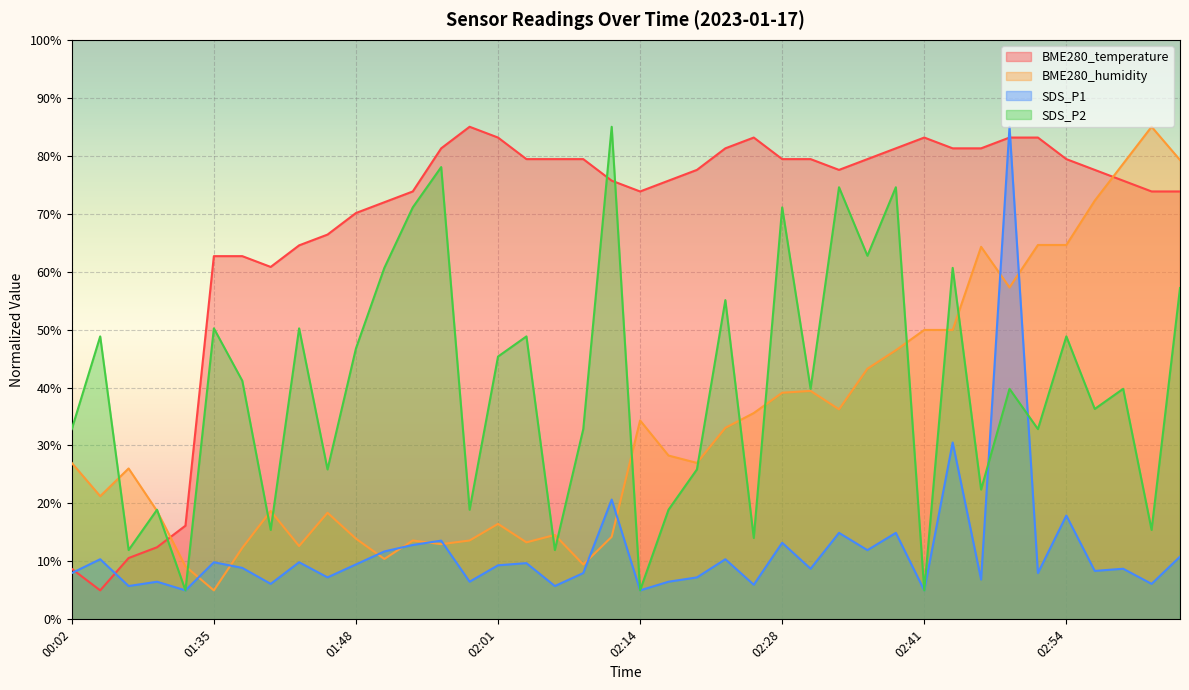

Where is the first local maximum for BME280_temperature?

01:59